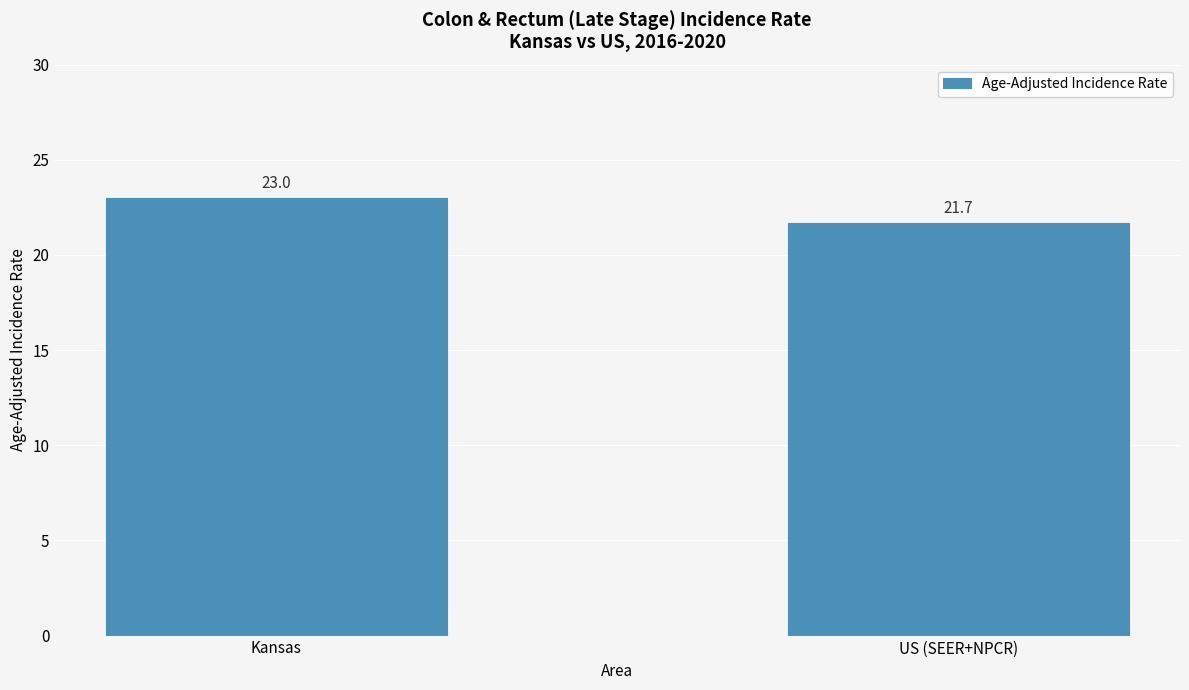

True or false: the data shows 9.3 at US (SEER+NPCR).

False